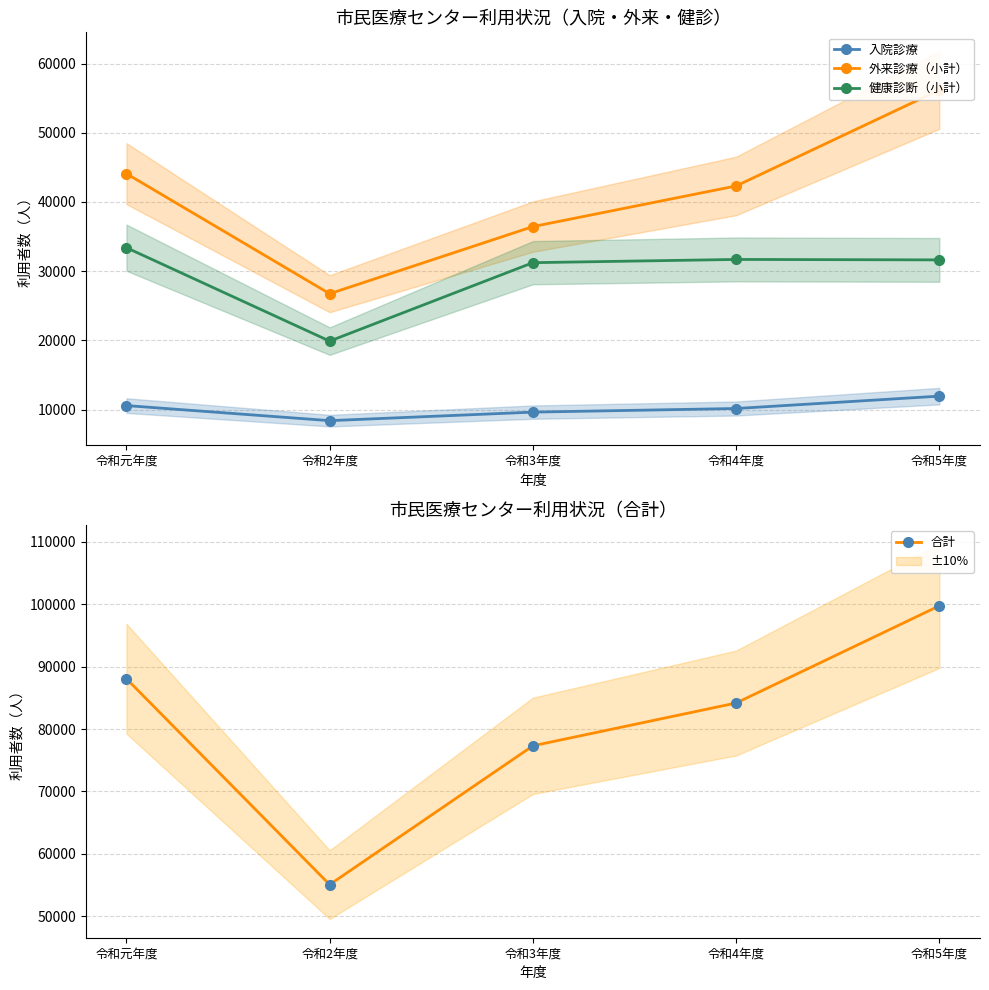

Which has a higher value, 令和元年度 or 令和2年度?

令和元年度